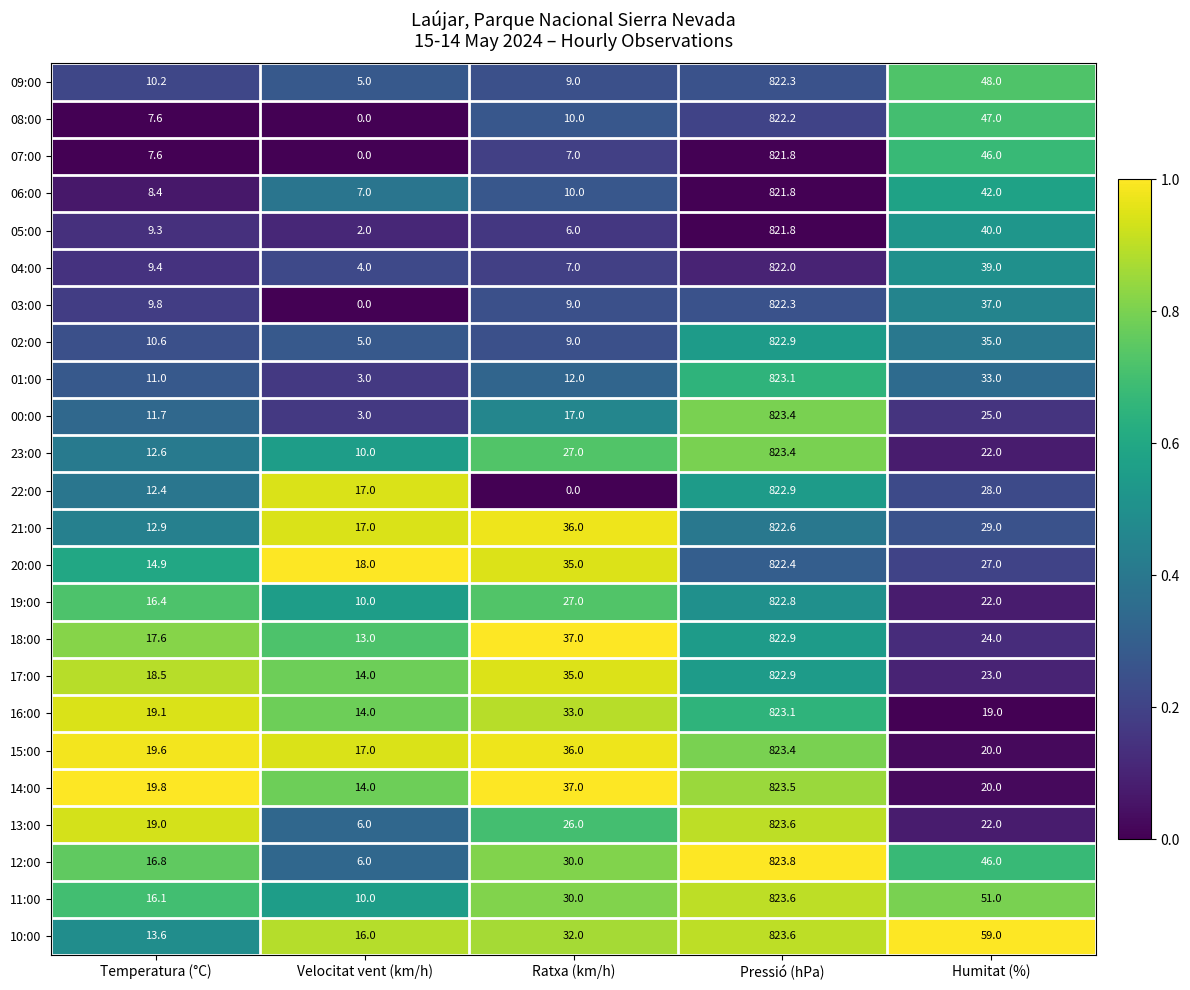

What is the spread (max minus min) of values at Pressió (hPa)?

2.0